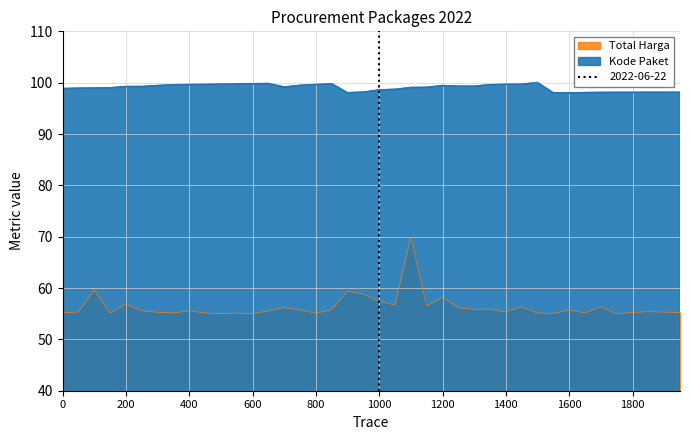

Rank the series by their average value, from highest to lowest.

Kode Paket, Total Harga (Billions)